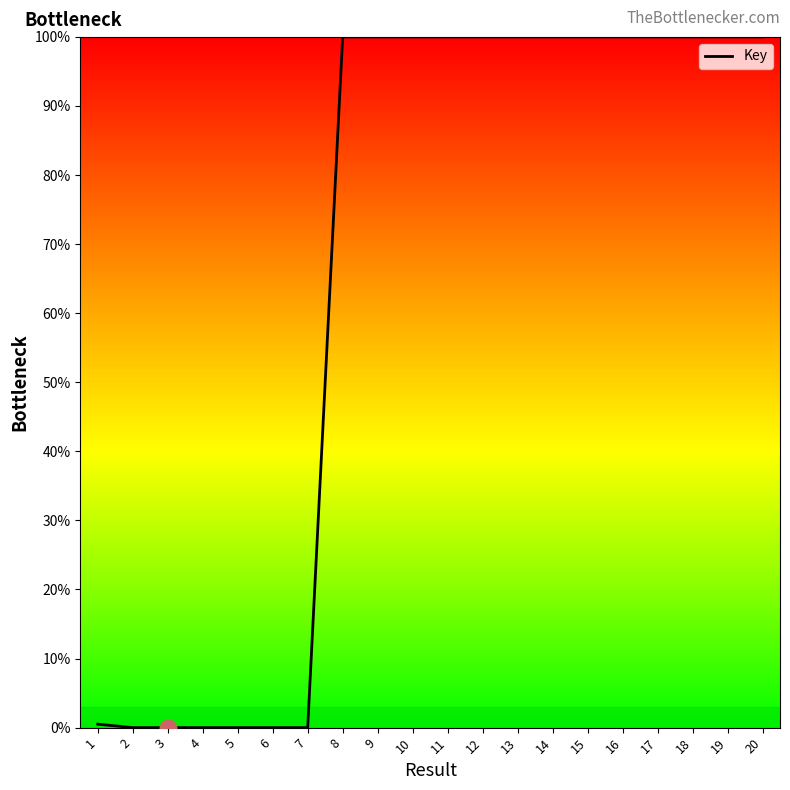

What is the difference between the maximum and minimum values?

100.0